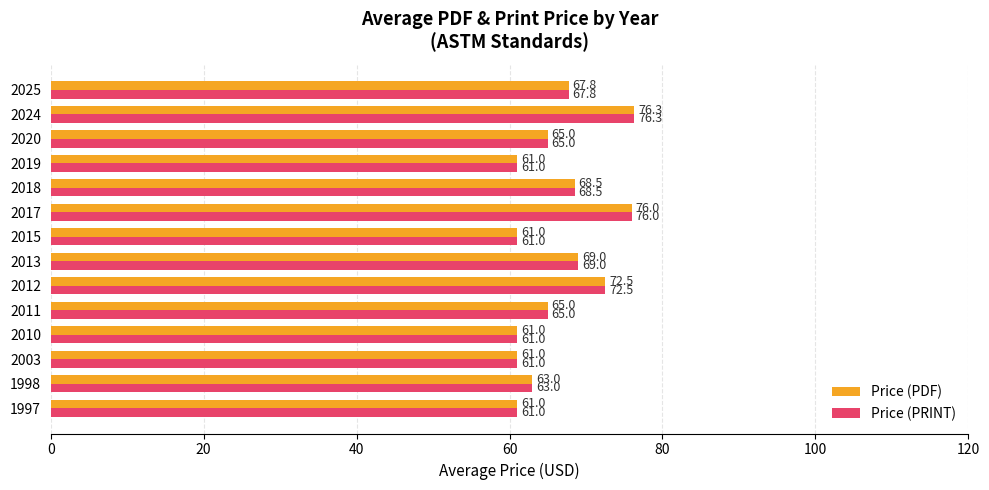

Is it true that Price (PRINT) equals 114.5 at 2020?

False